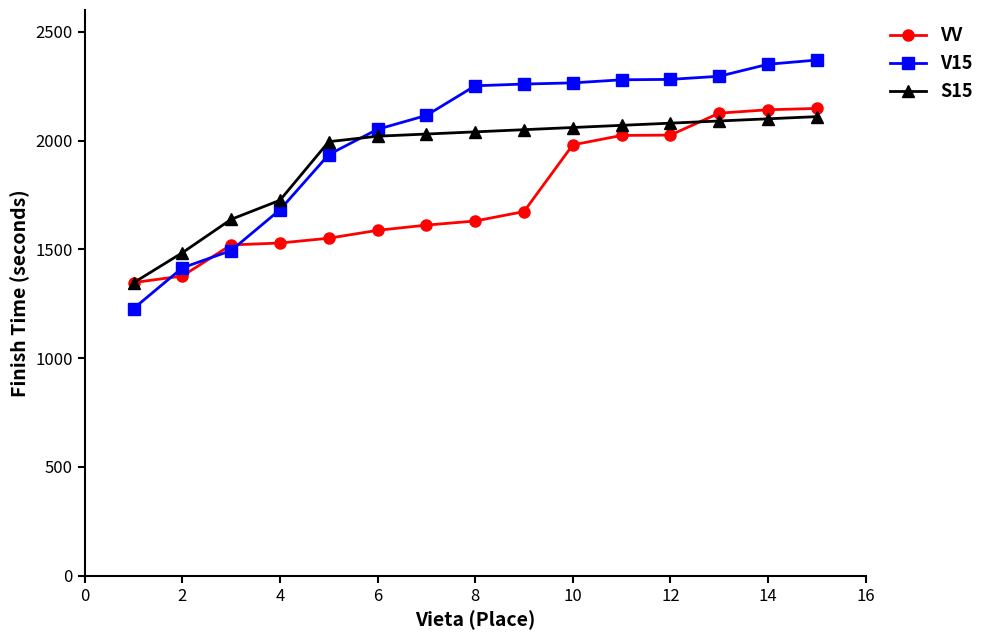

How many lines are shown in the chart?

3